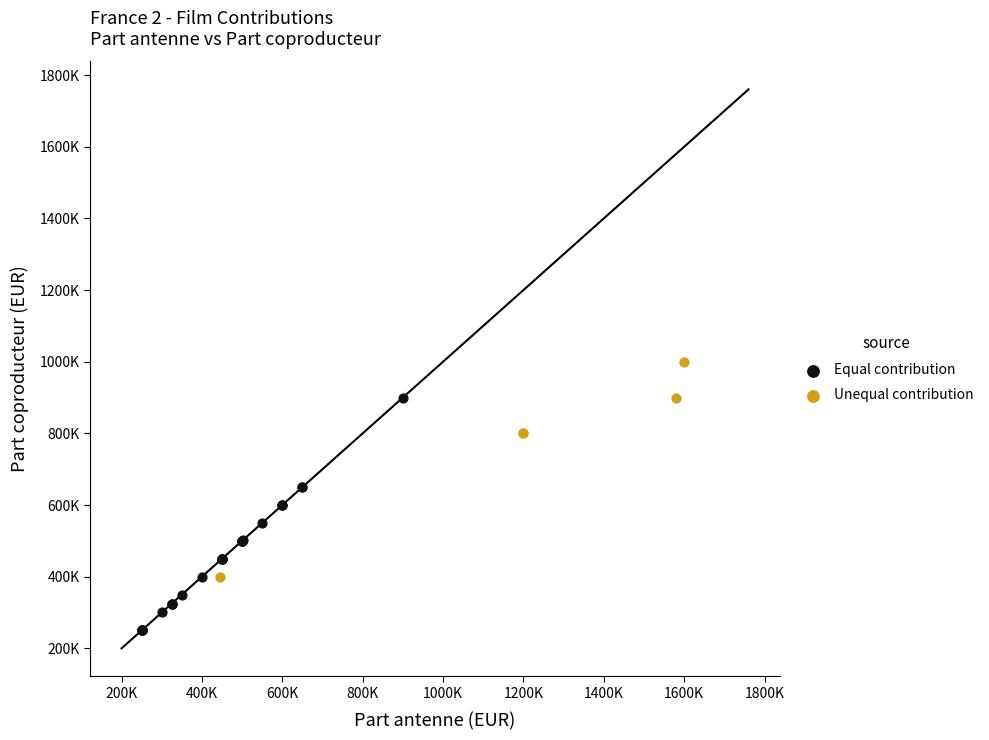

What are all the series names shown in the legend?

Equal contribution, Unequal contribution